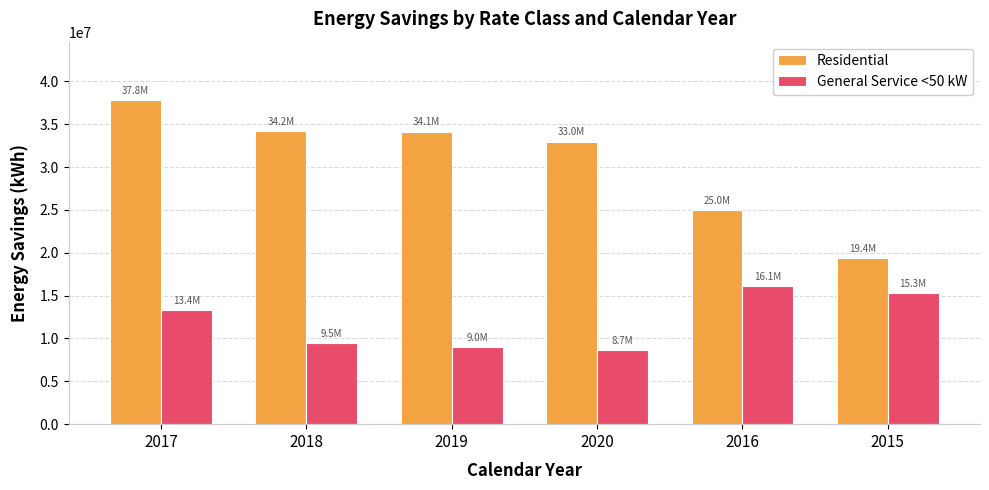

What is the value of the Residential bar at the 2nd from the left?

34210886.5